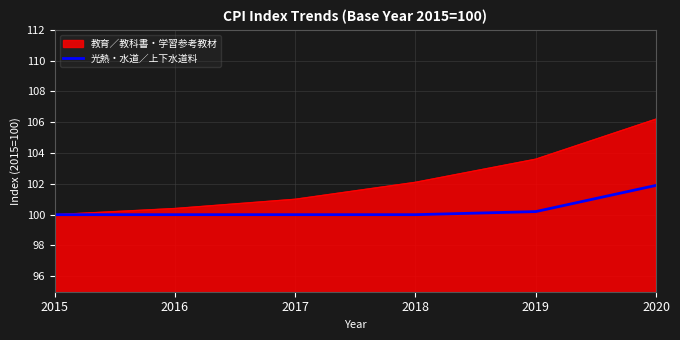

The 光熱・水道／上下水道料 series shows 100.0 at 2015. True or false?

True